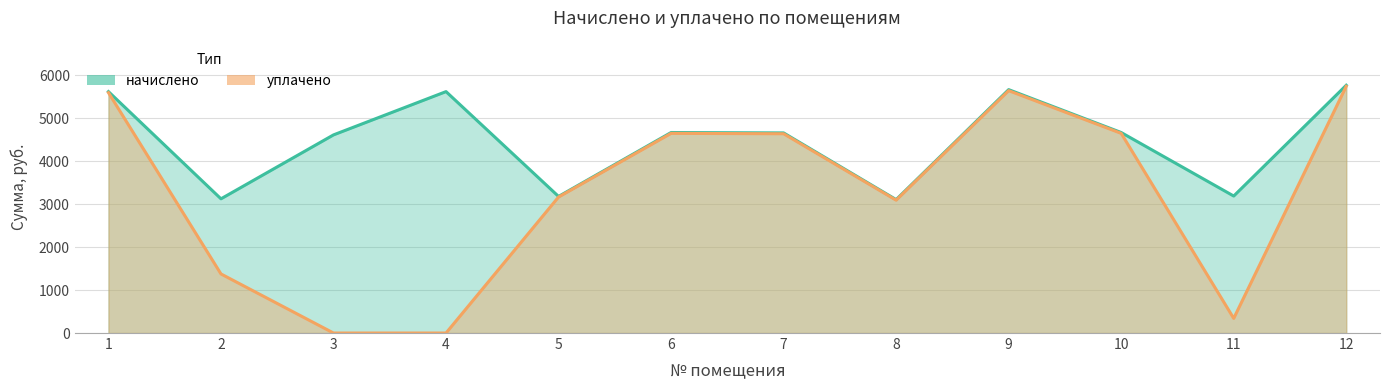

How many positive values does the уплачено series have?

10